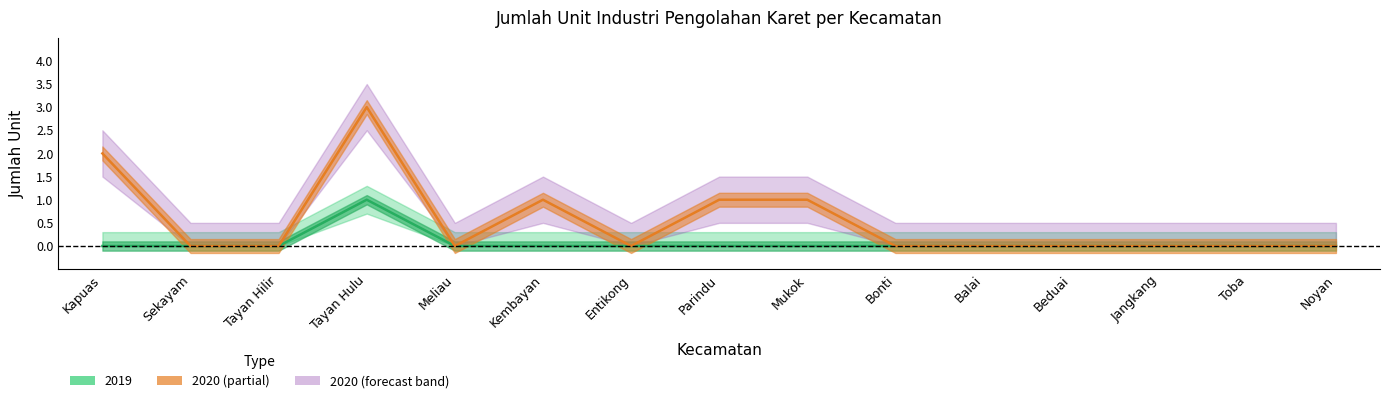

Rank the categories by 2019 value from highest to lowest.

Tayan Hulu, Kapuas, Sekayam, Tayan Hilir, Meliau, Kembayan, Entikong, Parindu, Mukok, Bonti, Balai, Beduai, Jangkang, Toba, Noyan